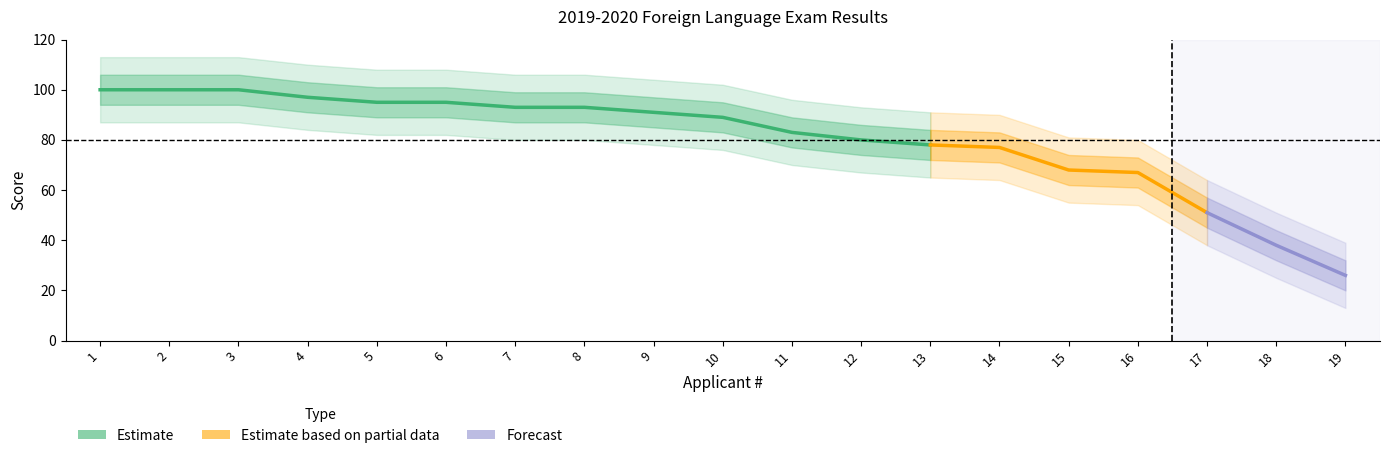

How many data points are less than 89?

9